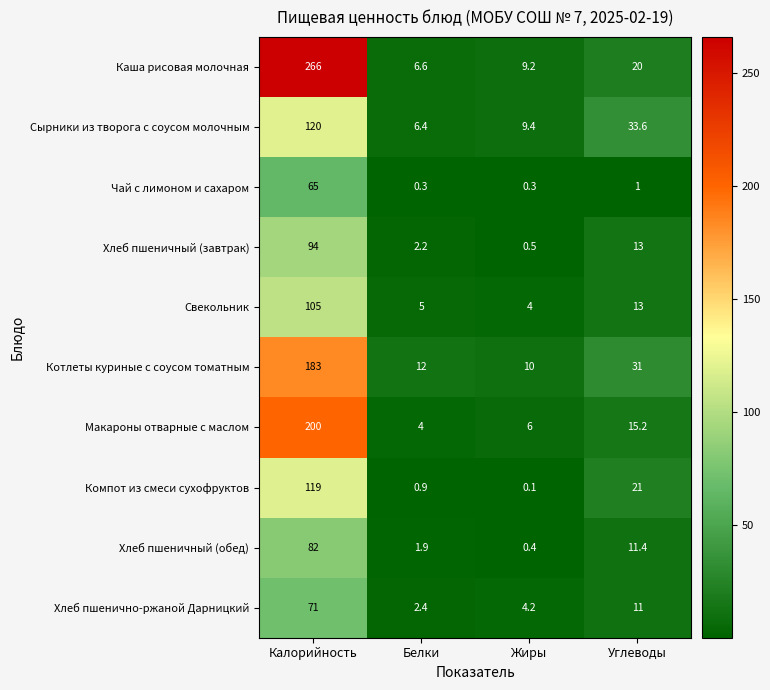

What is the average value of the Котлеты куриные с соусом томатным series?

59.0